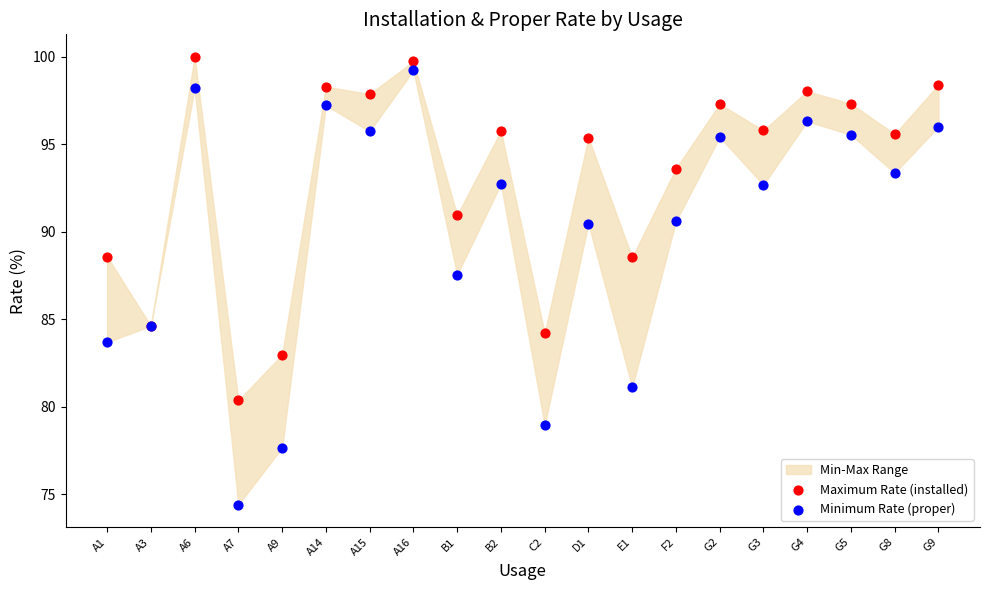

Which series has the widest spread of Y values?

Minimum Rate (proper)